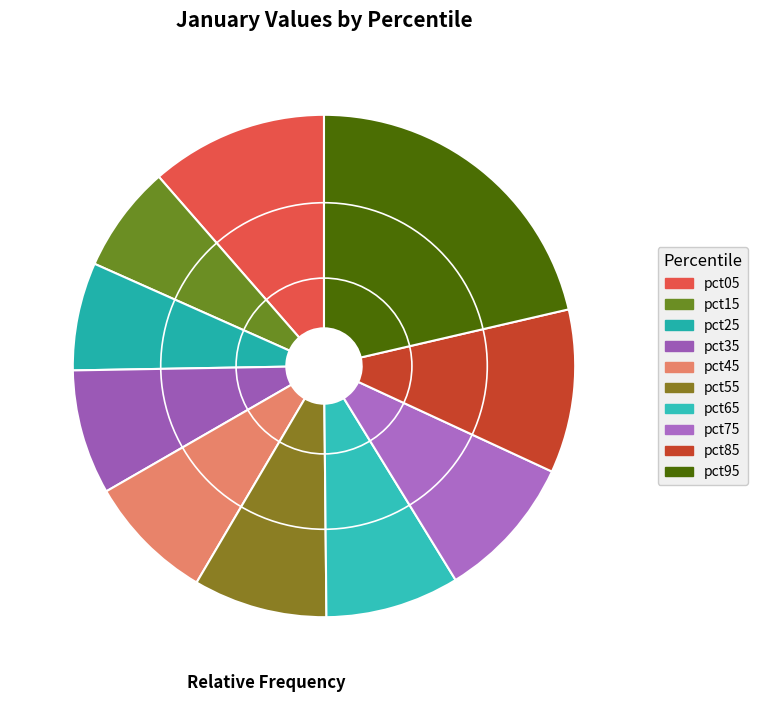

To the nearest percent, what portion does pct85 represent?

11%